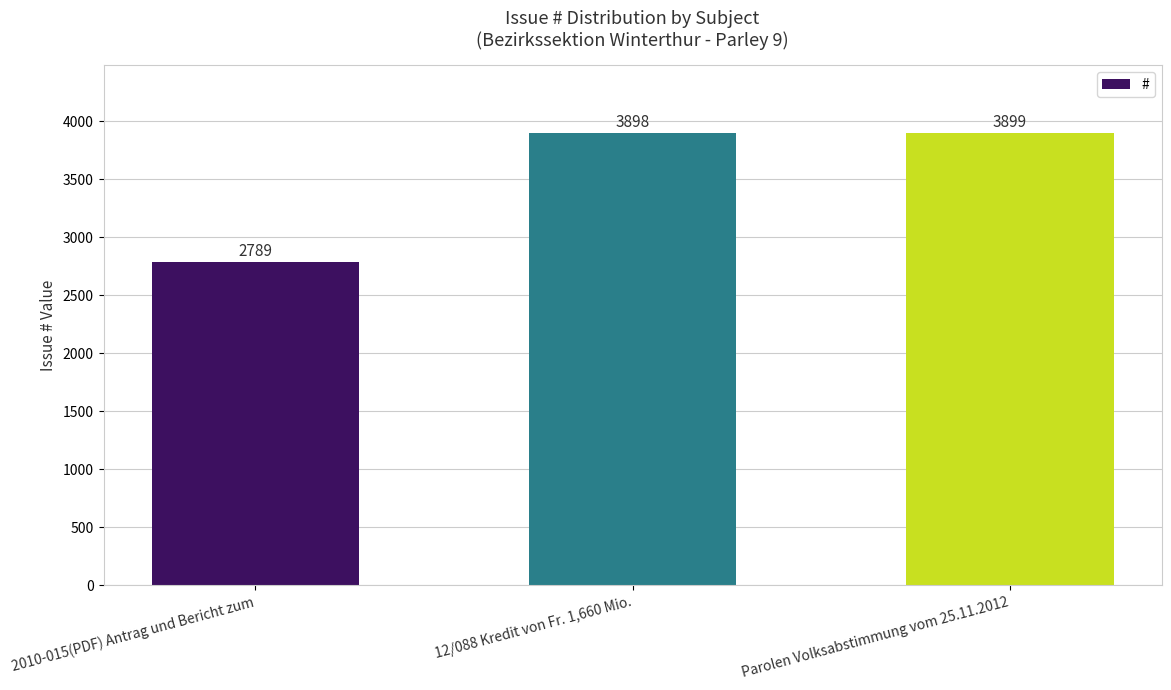

What is the difference between the values at 2010-015(PDF) Antrag und Bericht zum and 12/088 Kredit von Fr. 1,660 Mio.?

1109